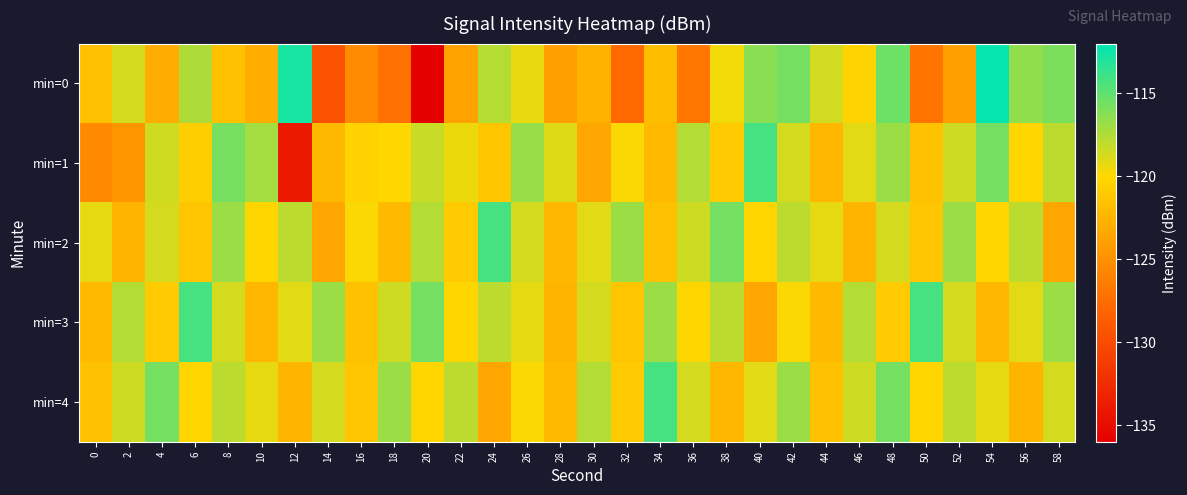

Reading left to right, transcribe all the data shown in this chart.

min=0: 0=-121.7	2=-118.7	4=-123.0	6=-117.5	8=-121.7	10=-122.9	12=-112.8	14=-129.5	16=-125.3	18=-127.2	20=-135.9	22=-123.8	24=-117.7	26=-119.3	28=-124.0	30=-122.7	32=-127.7	34=-121.9	36=-126.9	38=-119.6	40=-116.3	42=-115.7	44=-118.6	46=-120.3	48=-115.4	50=-126.9	52=-123.9	54=-112.2	56=-116.6	58=-115.9
min=1: 0=-125.5	2=-124.6	4=-118.5	6=-120.7	8=-115.7	10=-117.2	12=-134.0	14=-122.2	16=-120.5	18=-120.1	20=-118.3	22=-119.5	24=-121.3	26=-116.8	28=-119.0	30=-123.5	32=-119.9	34=-122.1	36=-117.7	38=-121.0	40=-114.2	42=-118.7	44=-122.3	46=-119.1	48=-116.9	50=-121.6	52=-118.4	54=-115.7	56=-120.2	58=-117.9
min=2: 0=-119.2	2=-122.5	4=-118.7	6=-121.3	8=-116.9	10=-120.2	12=-117.9	14=-123.5	16=-119.9	18=-122.1	20=-117.7	22=-121.0	24=-114.2	26=-118.7	28=-122.3	30=-119.1	32=-116.9	34=-121.6	36=-118.4	38=-115.7	40=-120.2	42=-117.9	44=-119.2	46=-122.5	48=-118.7	50=-121.3	52=-116.9	54=-120.2	56=-117.9	58=-123.5
min=3: 0=-122.1	2=-117.7	4=-121.0	6=-114.2	8=-118.7	10=-122.3	12=-119.1	14=-116.9	16=-121.6	18=-118.4	20=-115.7	22=-120.2	24=-117.9	26=-119.2	28=-122.5	30=-118.7	32=-121.3	34=-116.9	36=-120.2	38=-117.9	40=-123.5	42=-119.9	44=-122.1	46=-117.7	48=-121.0	50=-114.2	52=-118.7	54=-122.3	56=-119.1	58=-116.9
min=4: 0=-121.6	2=-118.4	4=-115.7	6=-120.2	8=-117.9	10=-119.2	12=-122.5	14=-118.7	16=-121.3	18=-116.9	20=-120.2	22=-117.9	24=-123.5	26=-119.9	28=-122.1	30=-117.7	32=-121.0	34=-114.2	36=-118.7	38=-122.3	40=-119.1	42=-116.9	44=-121.6	46=-118.4	48=-115.7	50=-120.2	52=-117.9	54=-119.2	56=-122.5	58=-118.7